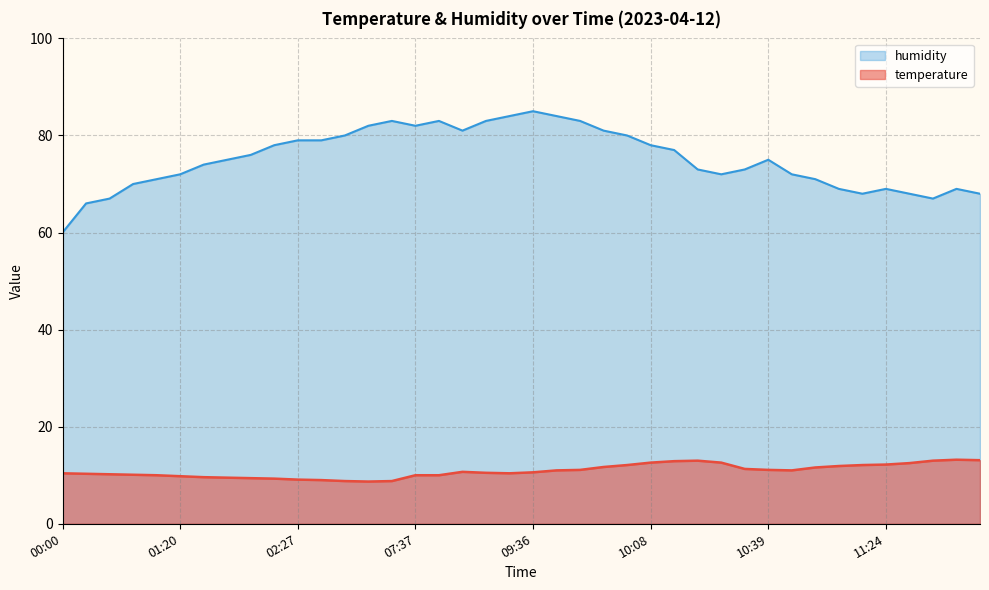

Reading right to left, extract all data points from this chart.

temperature: 11:47=13.1	11:45=13.2	11:34=13.0	11:26=12.5	11:24=12.2	11:21=12.1	11:10=11.9	11:06=11.6	10:48=11.0	10:39=11.1	10:34=11.3	10:26=12.6	10:23=13.0	10:13=12.9	10:08=12.6	10:03=12.1	09:55=11.7	09:47=11.1	09:44=11.0	09:36=10.6	09:24=10.4	09:09=10.5	08:52=10.7	08:10=10.0	07:37=10.0	06:00=8.8	05:28=8.7	05:09=8.8	02:31=9.0	02:27=9.1	02:06=9.3	01:59=9.4	01:46=9.5	01:33=9.6	01:20=9.8	01:04=10.0	00:50=10.1	00:40=10.2	00:32=10.3	00:00=10.4
humidity: 11:47=68.0	11:45=69.0	11:34=67.0	11:26=68.0	11:24=69.0	11:21=68.0	11:10=69.0	11:06=71.0	10:48=72.0	10:39=75.0	10:34=73.0	10:26=72.0	10:23=73.0	10:13=77.0	10:08=78.0	10:03=80.0	09:55=81.0	09:47=83.0	09:44=84.0	09:36=85.0	09:24=84.0	09:09=83.0	08:52=81.0	08:10=83.0	07:37=82.0	06:00=83.0	05:28=82.0	05:09=80.0	02:31=79.0	02:27=79.0	02:06=78.0	01:59=76.0	01:46=75.0	01:33=74.0	01:20=72.0	01:04=71.0	00:50=70.0	00:40=67.0	00:32=66.0	00:00=60.0